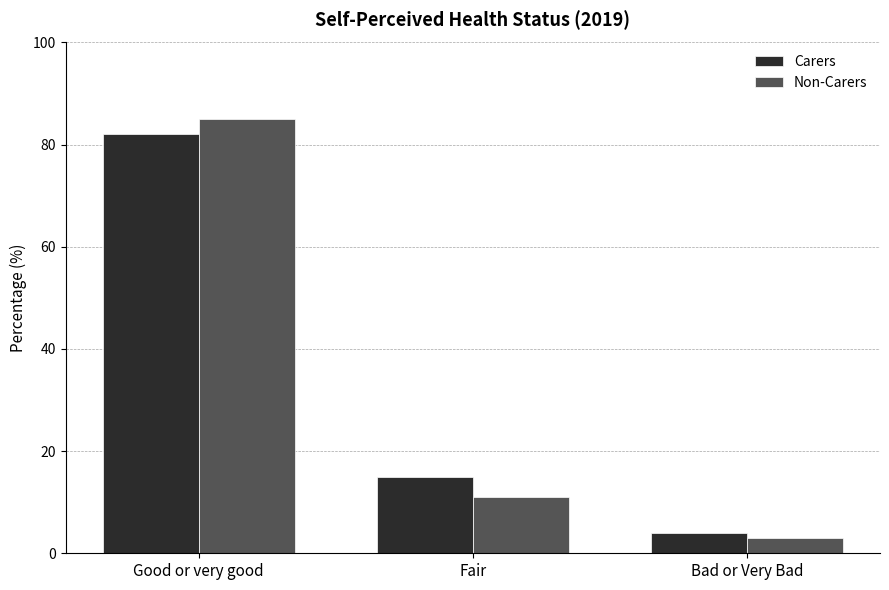

At which label is Non-Carers closest to 44?

Fair